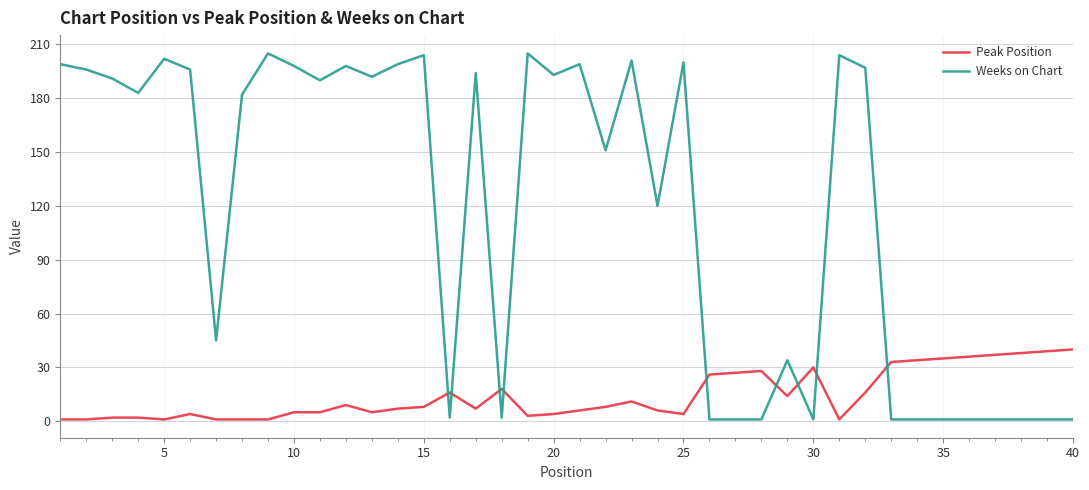

Rank the series by their maximum value, from highest to lowest.

Weeks on Chart, Peak Position